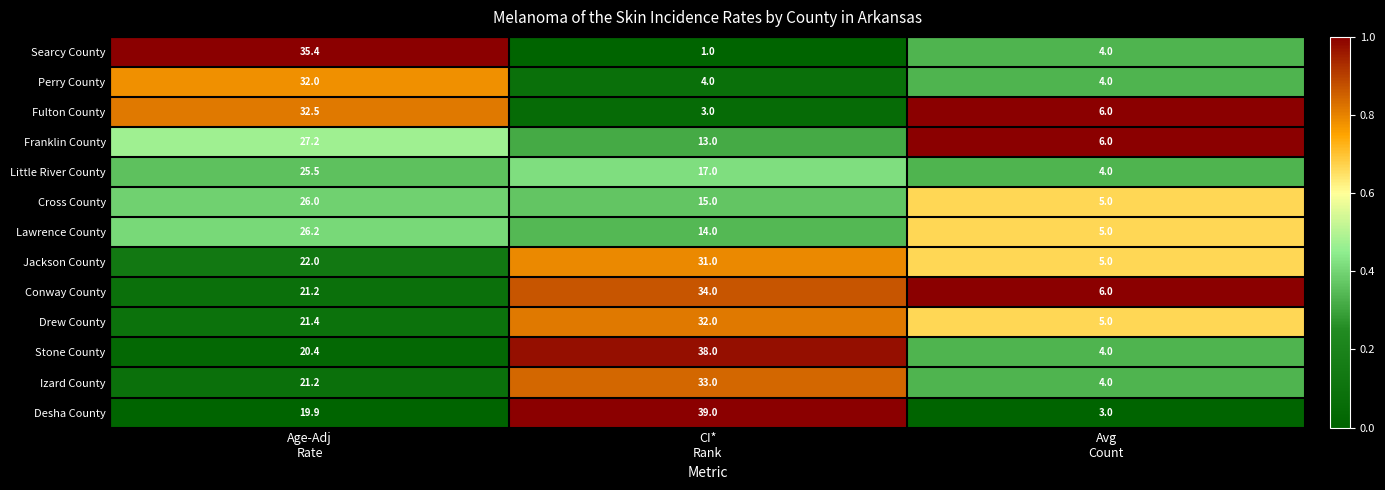

Which series has the largest range (max minus min)?

Desha County